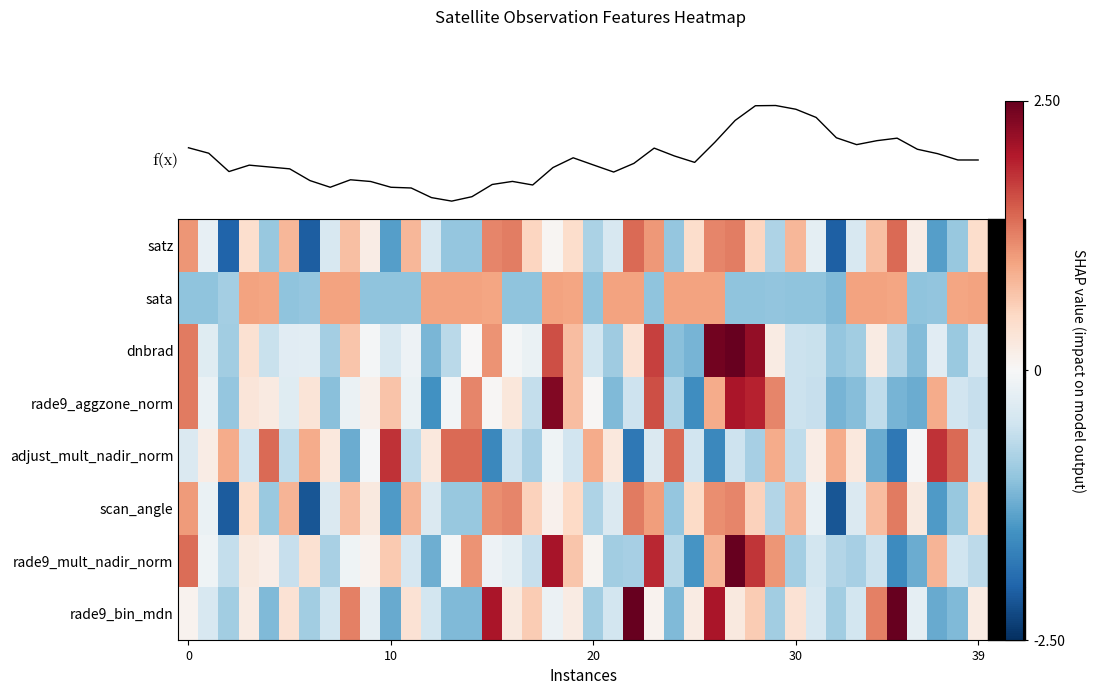

Which series has the largest range (max minus min)?

rade9_mult_nadir_norm